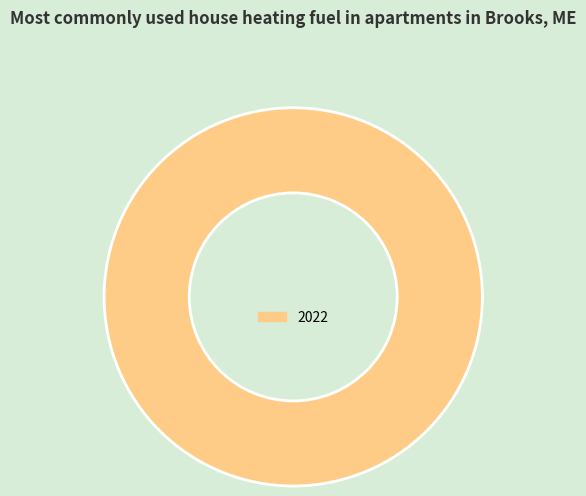

How many segments does this pie chart have?

1